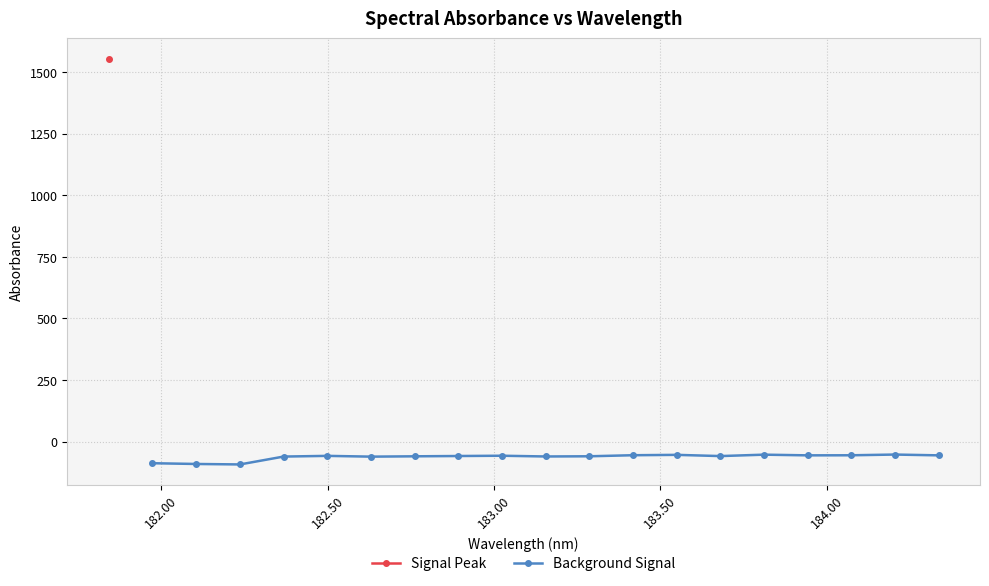

What is the difference between the maximum and second lowest values?

38.3